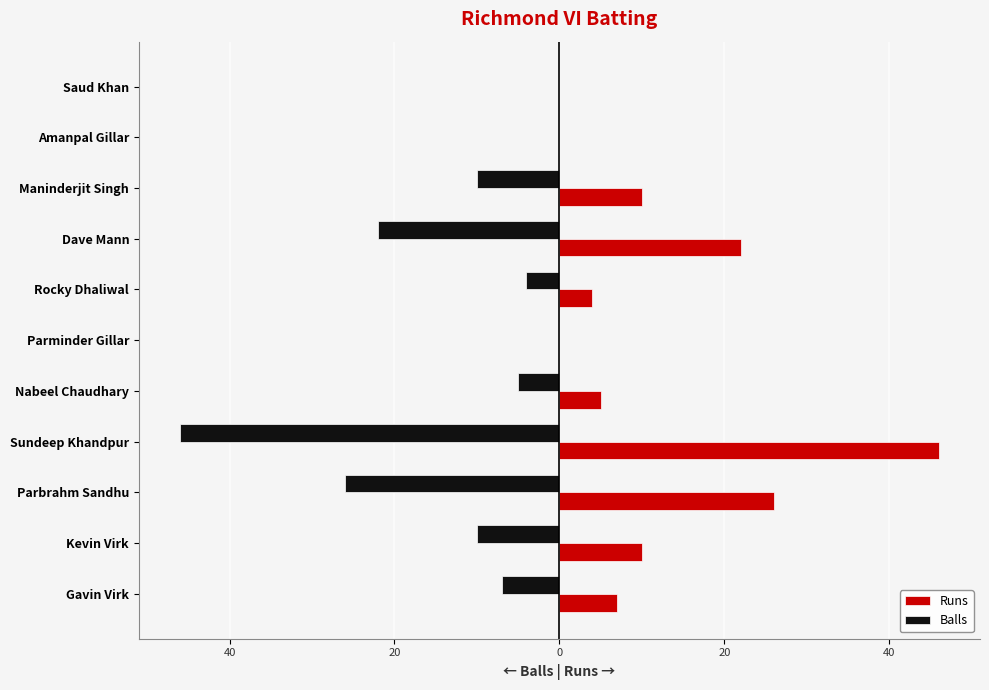

What is the difference between the second highest and minimum values in the Runs series?

26